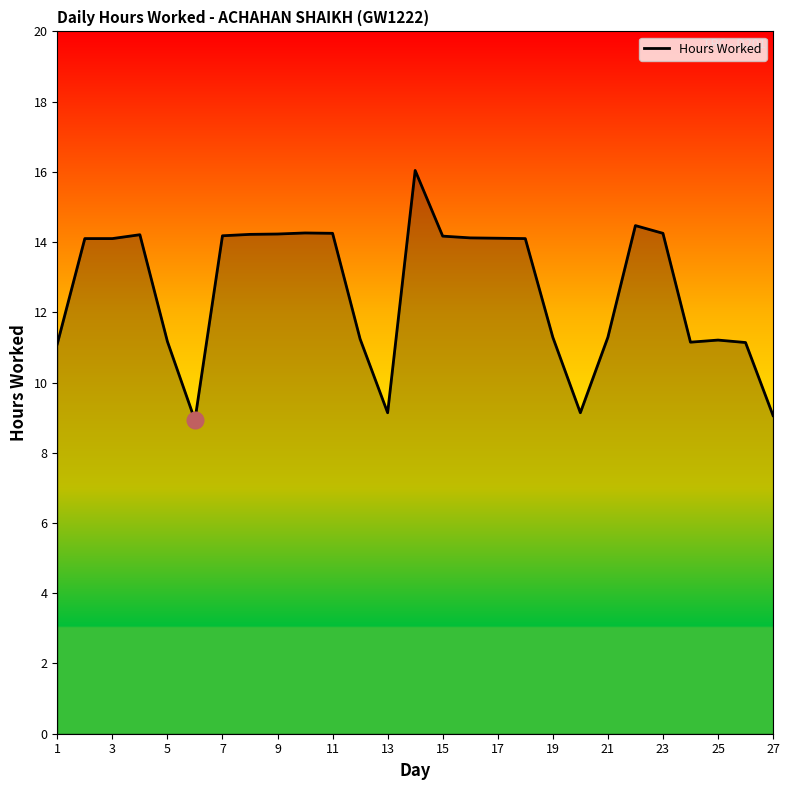

What is the smallest value displayed?

8.9